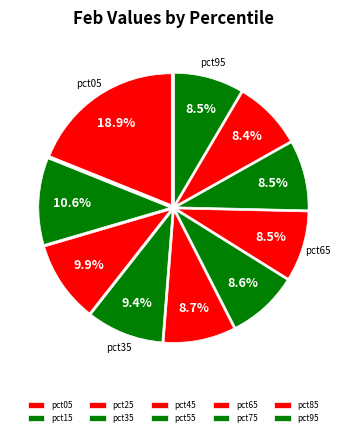

Count the number of slices in the pie.

10